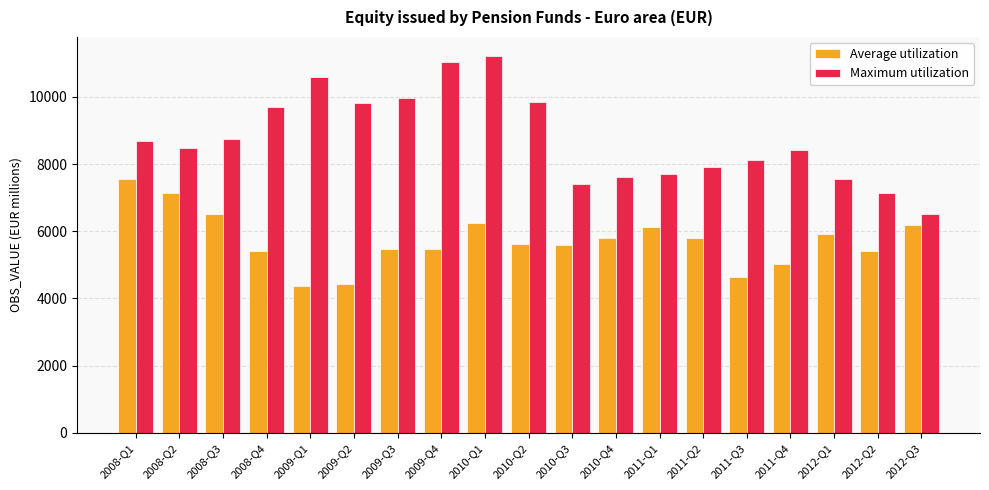

What value does the Maximum utilization series have at 2008-Q2, to the nearest 100?

8500